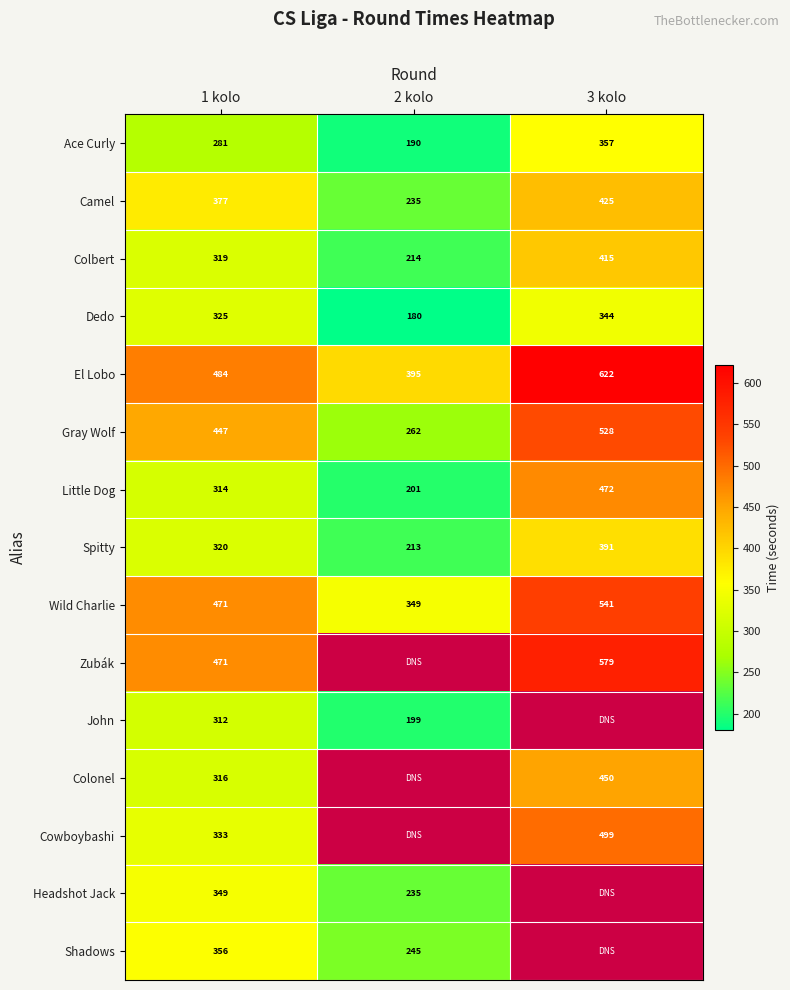

The value of John at 2 kolo is 259.8. True or false?

False